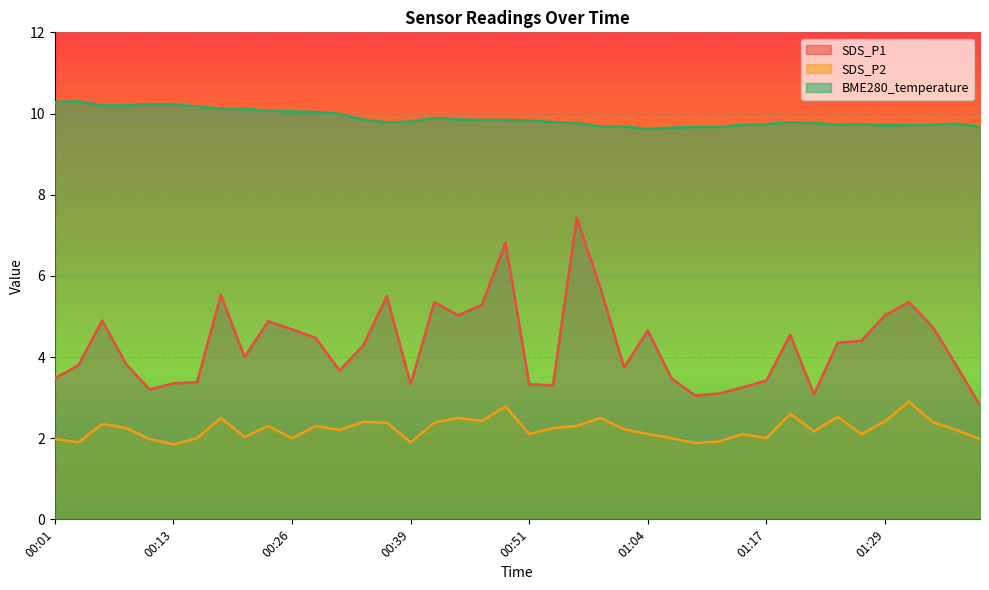

True or false: SDS_P1 and BME280_temperature intersect in this chart.

False